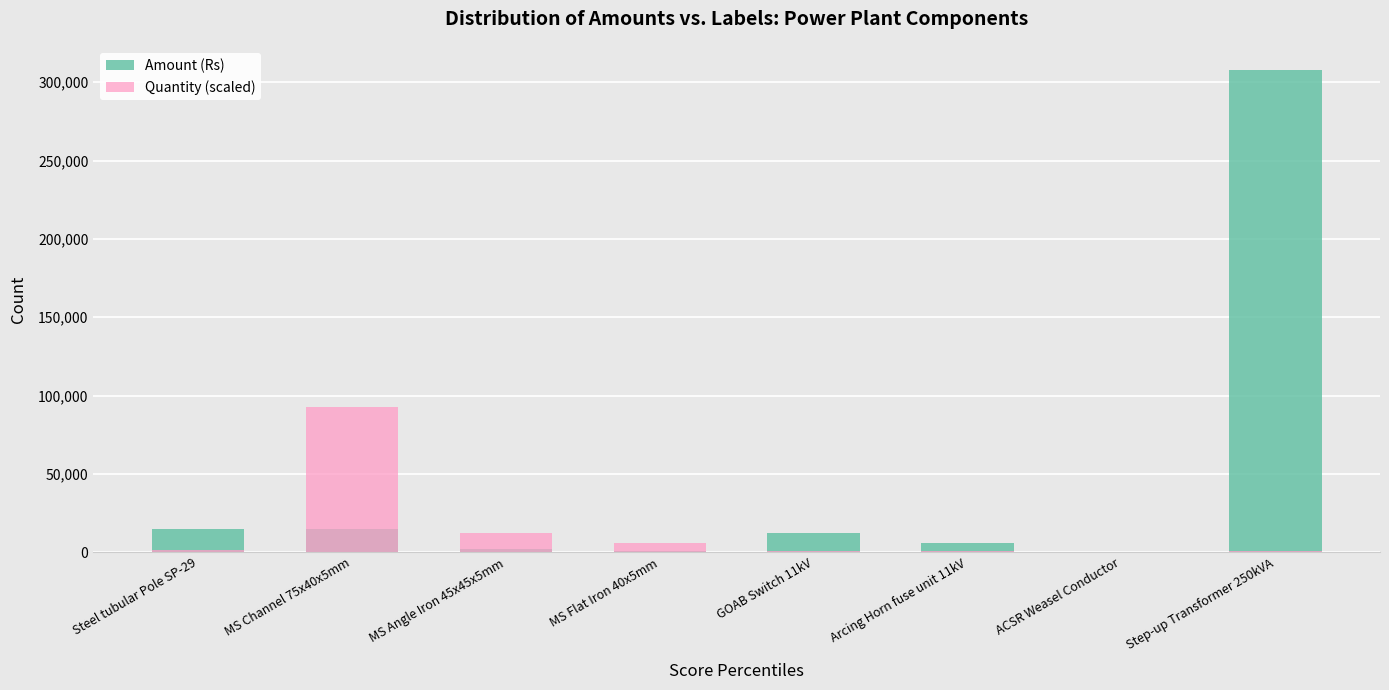

At how many categories does at least one series exceed 70614?

2